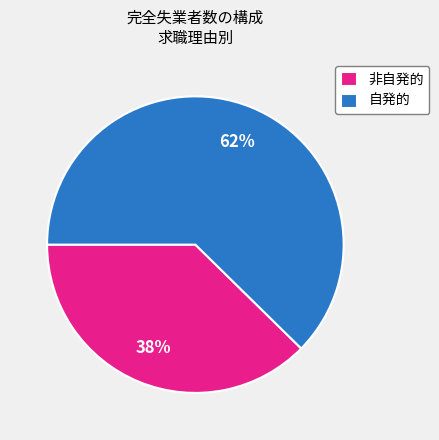

What percentage is the 非自発的 slice, to the nearest percent?

38%